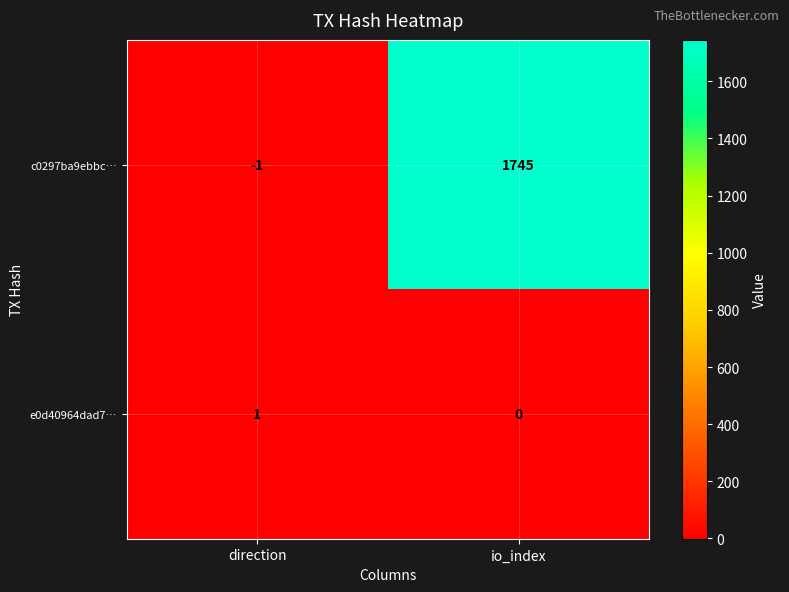

Where is c0297ba9ebbc… nearest to the value 872?

direction